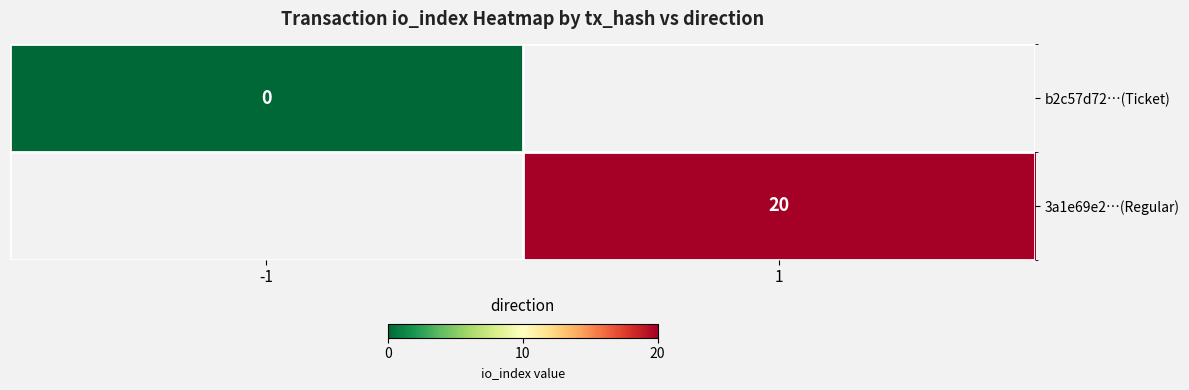

The value of 3a1e69e2…(Regular) at 1 is 11. True or false?

False